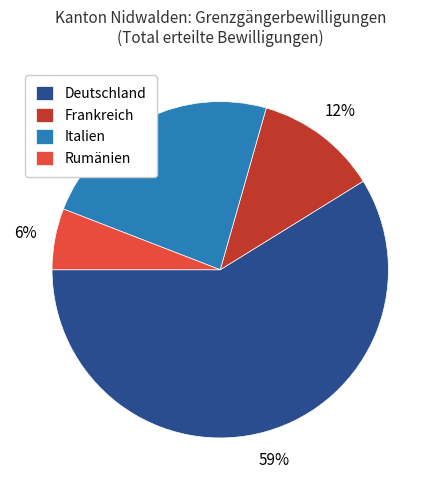

Which has a higher value, Rumänien or Deutschland?

Deutschland